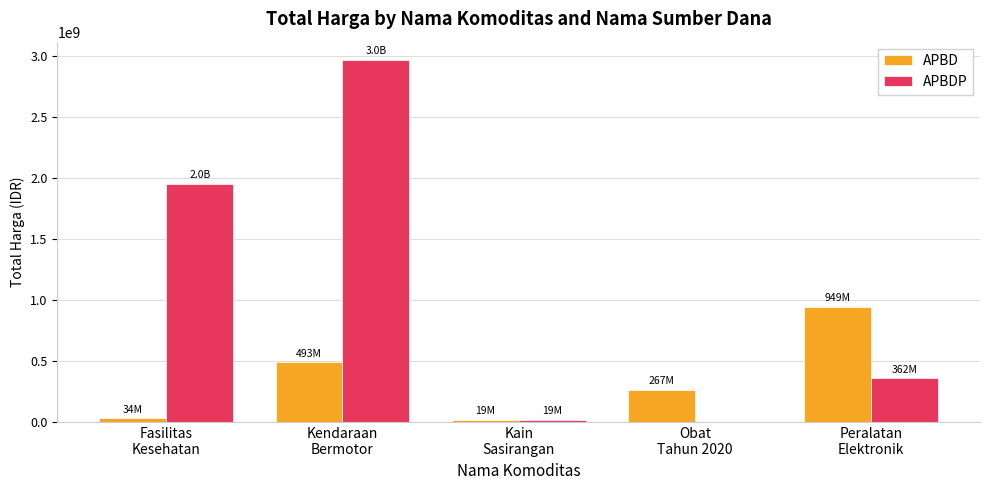

Is it true that APBDP equals 1953197940 at Fasilitas
Kesehatan?

True